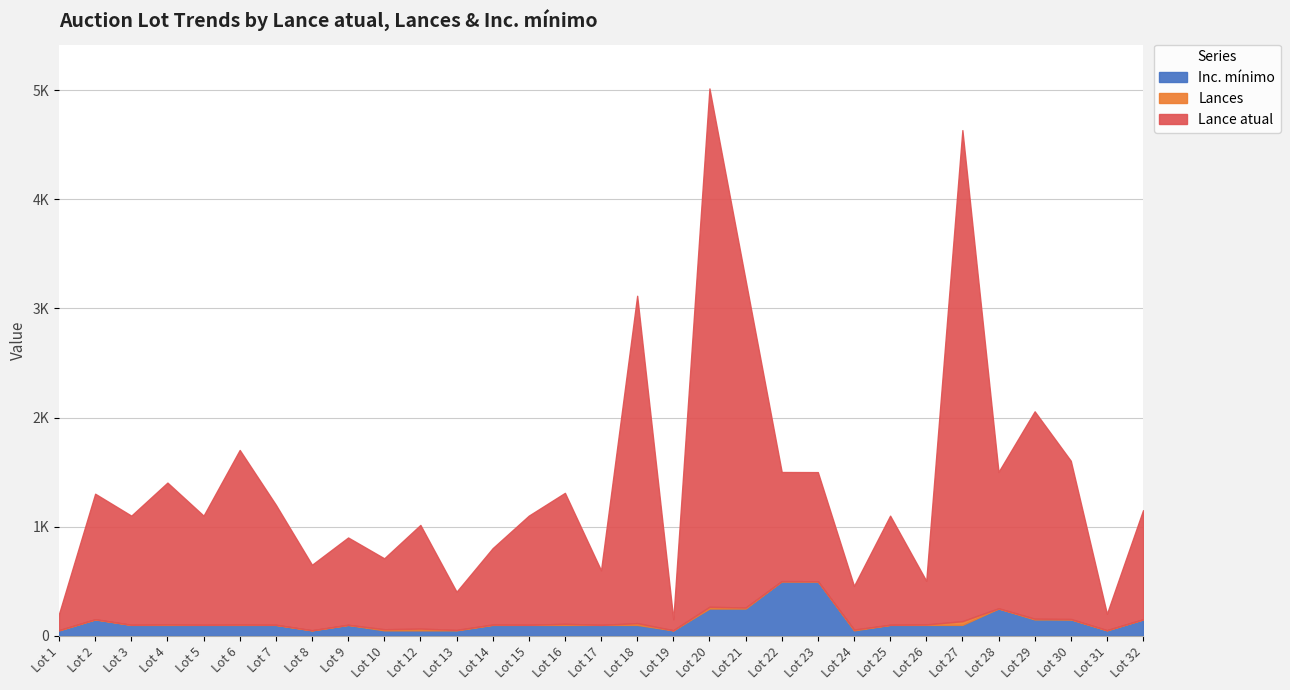

What is the minimum value shown in the chart?

50